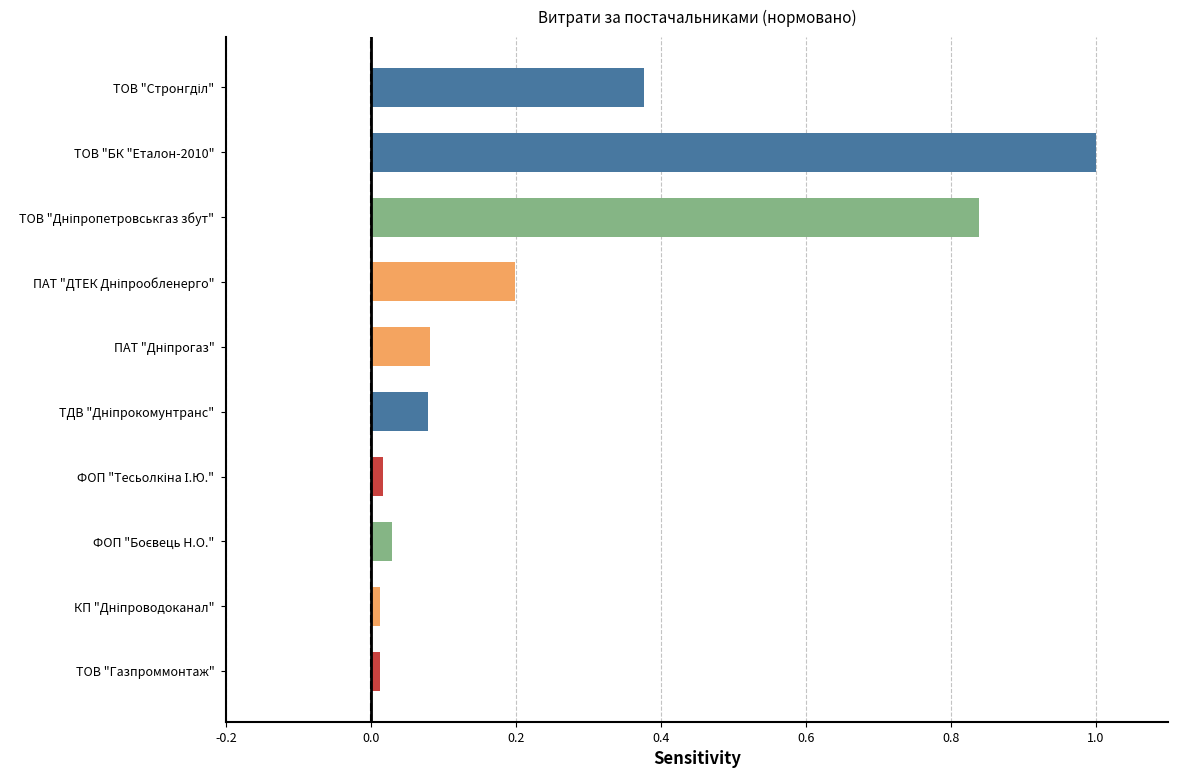

The value at ТОВ "Газпроммонтаж" is 0.0. True or false?

True